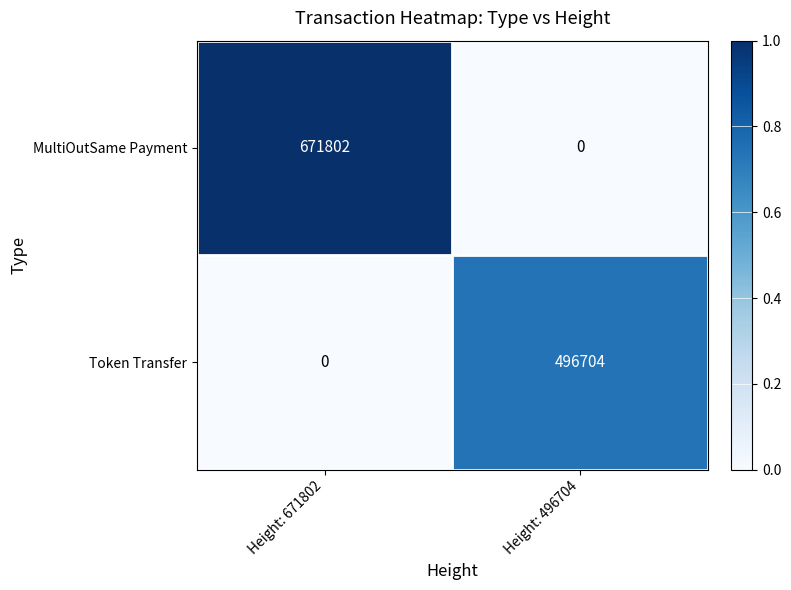

The Token Transfer series shows 496704 at Height: 496704. True or false?

True